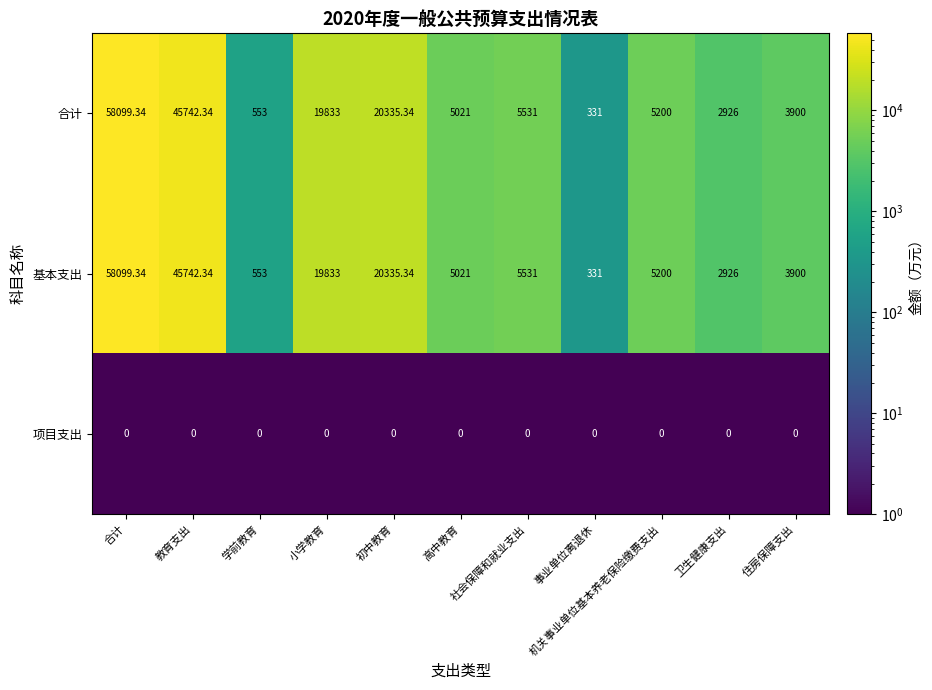

At which label does 基本支出 first exceed 5200?

合计